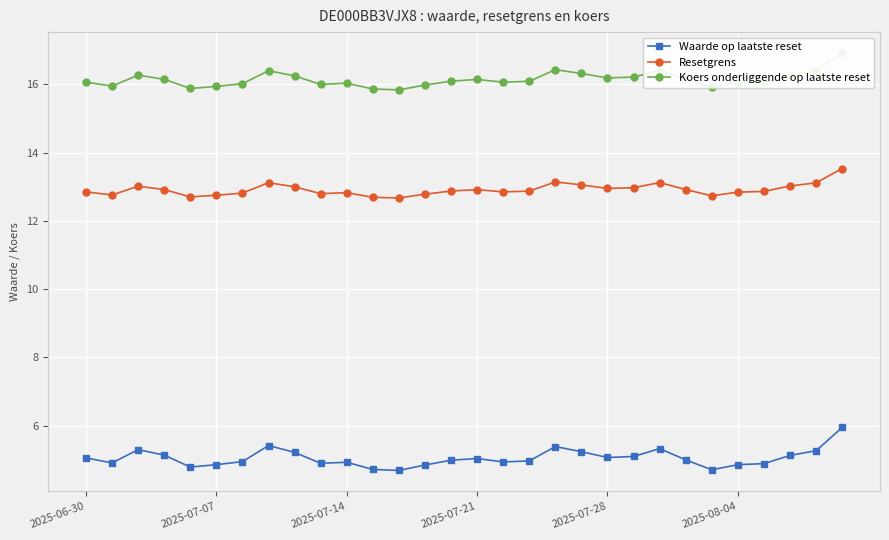

What is the highest value of the Resetgrens series?

13.5